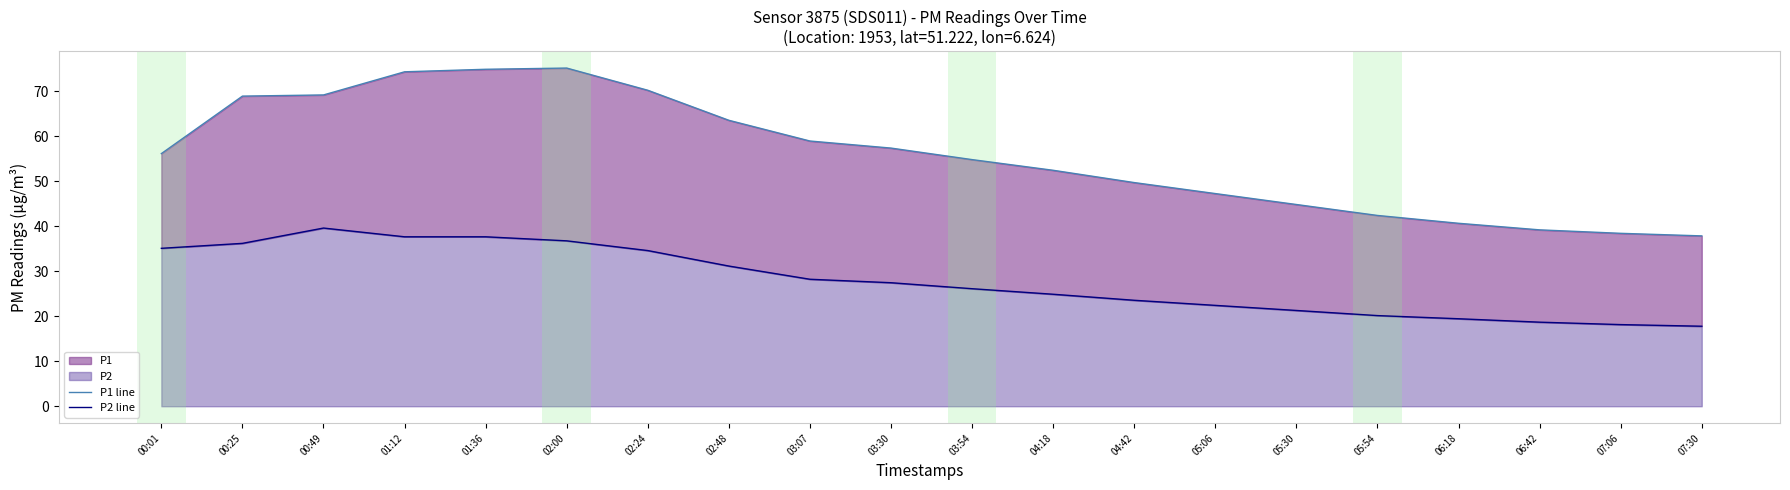

Between 00:49 and 02:24, which series saw the biggest shift?

P2 line